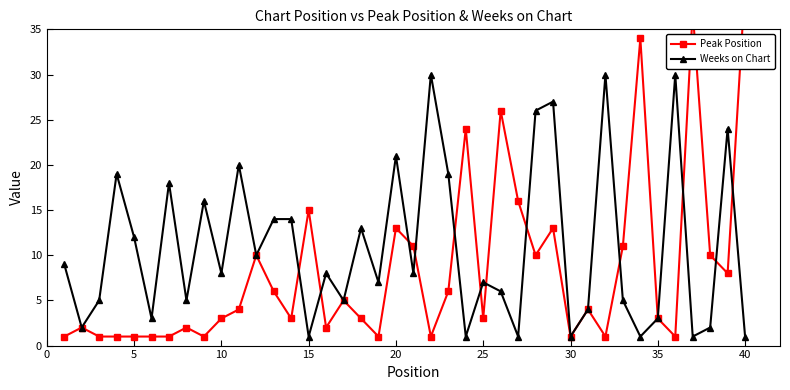

How many distinct data groups are displayed?

2